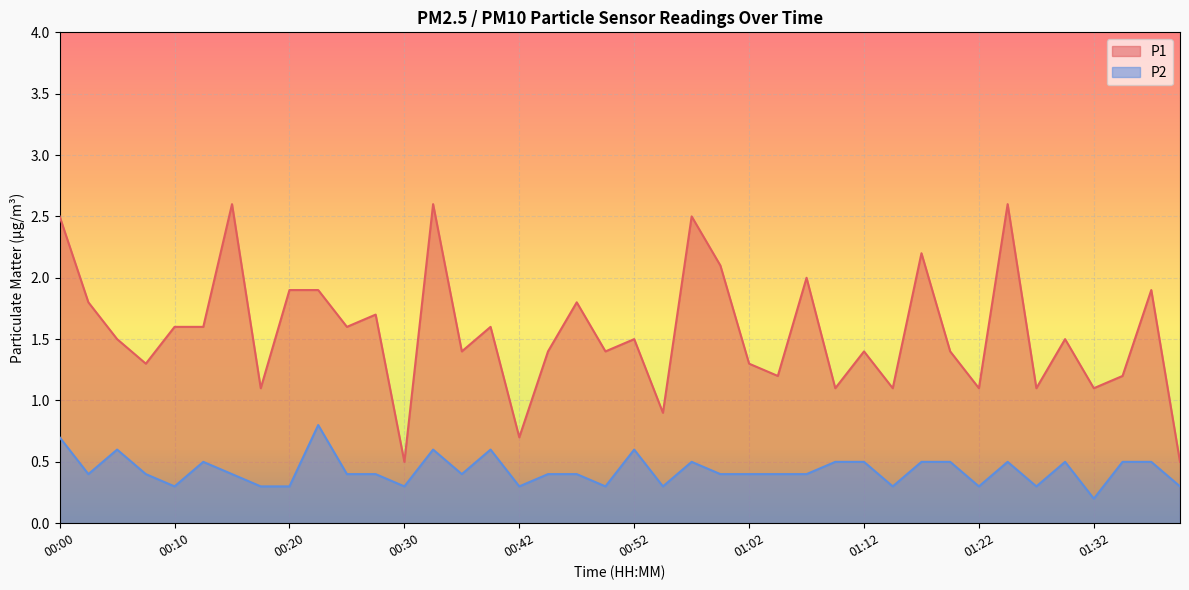

What is the label of the 7th point from the left?

00:15